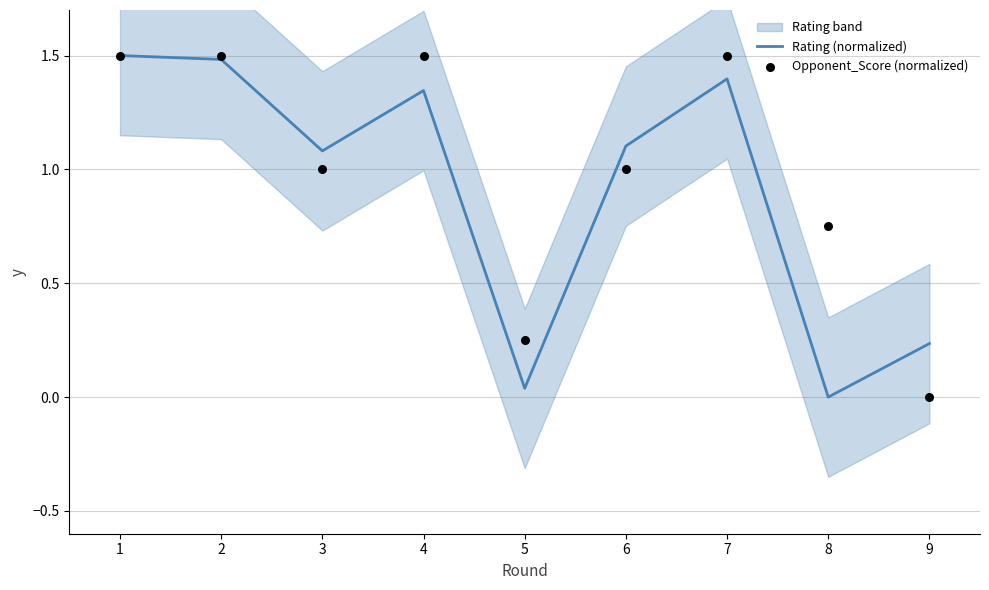

Which series has the largest total across all categories?

Opponent_Score (normalized)